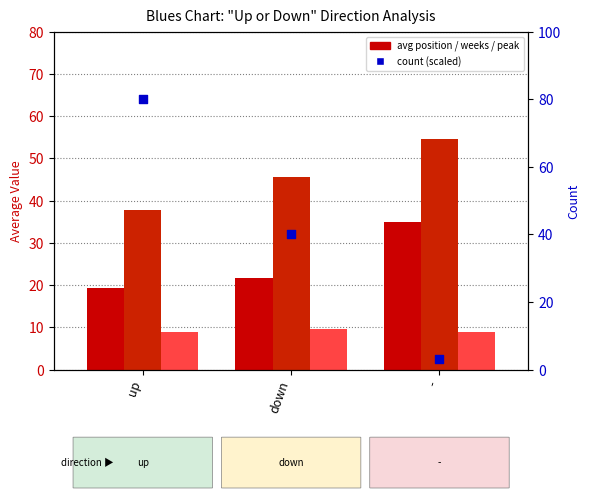

Which series reaches the maximum Y coordinate?

count (scaled)